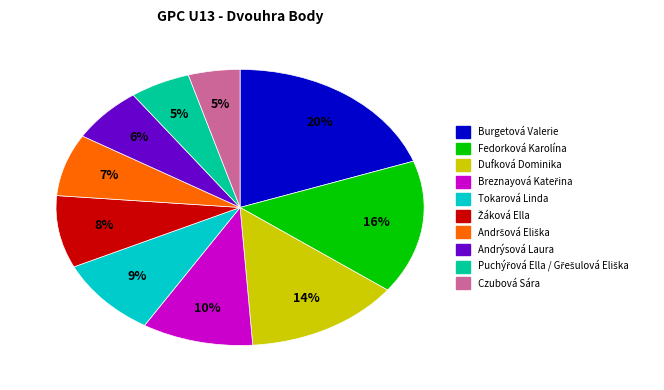

Between Fedorková Karolína and Burgetová Valerie, which is larger?

Burgetová Valerie